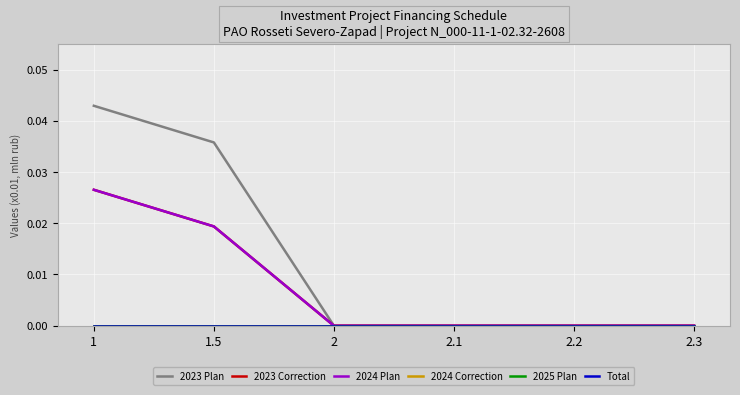

Does the chart display data point markers on the line(s)?

No